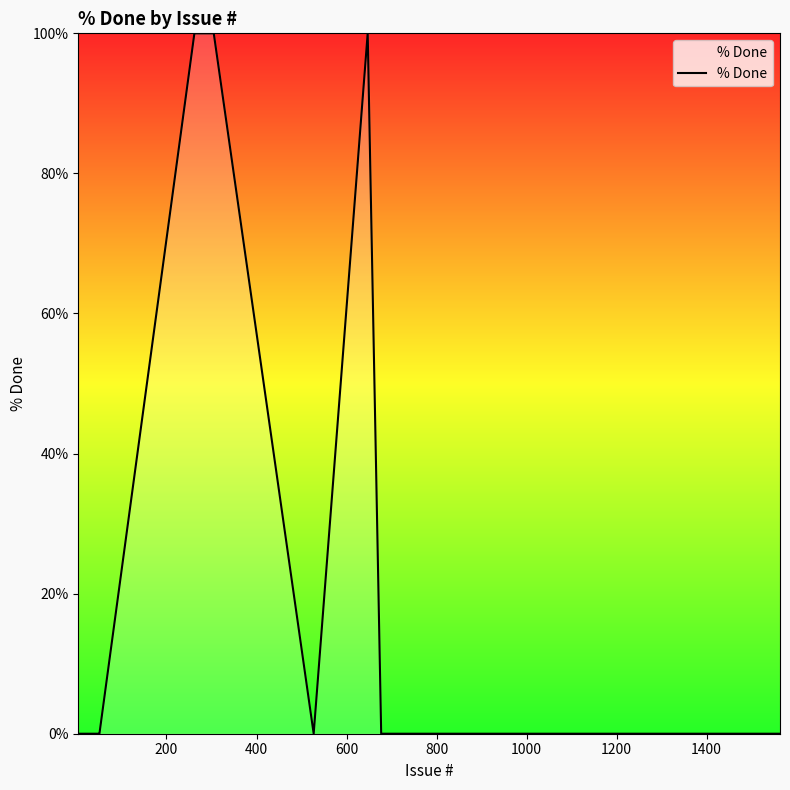

What is the greatest value displayed?

100